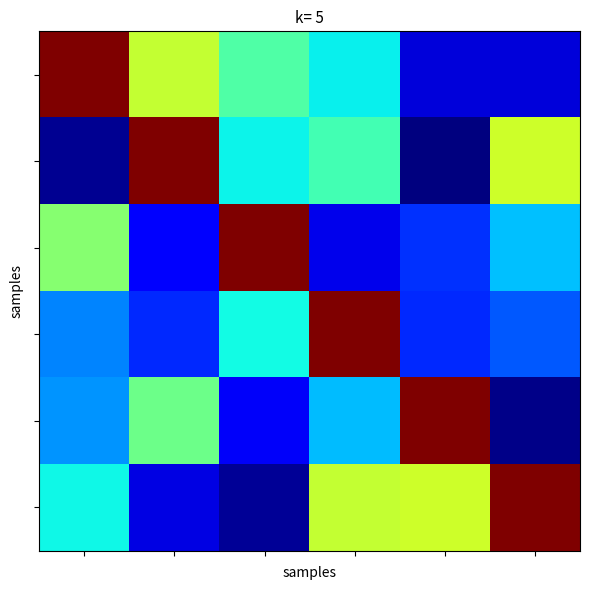

At how many categories does at least one series exceed 0?

6